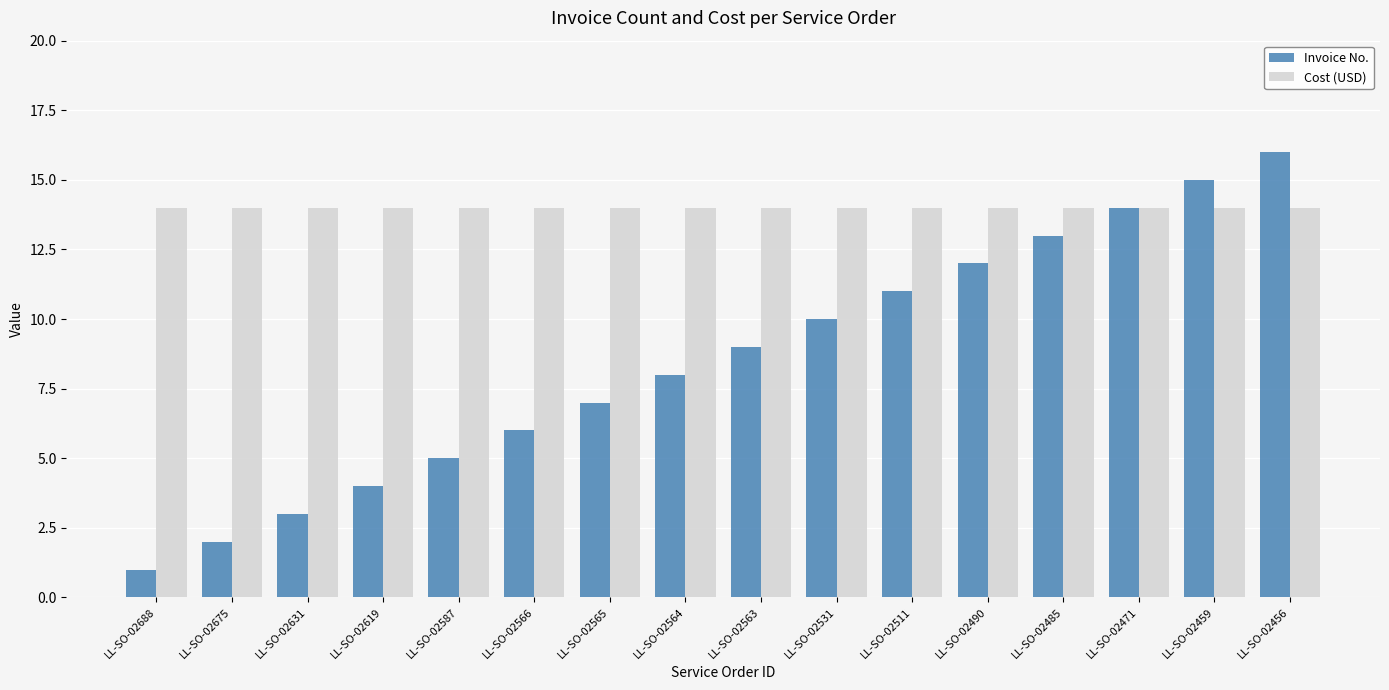

Reading left to right, transcribe all the data shown in this chart.

Invoice No.: LL-SO-02688=1	LL-SO-02675=2	LL-SO-02631=3	LL-SO-02619=4	LL-SO-02587=5	LL-SO-02566=6	LL-SO-02565=7	LL-SO-02564=8	LL-SO-02563=9	LL-SO-02531=10	LL-SO-02511=11	LL-SO-02490=12	LL-SO-02485=13	LL-SO-02471=14	LL-SO-02459=15	LL-SO-02456=16
Cost (USD): LL-SO-02688=14	LL-SO-02675=14	LL-SO-02631=14	LL-SO-02619=14	LL-SO-02587=14	LL-SO-02566=14	LL-SO-02565=14	LL-SO-02564=14	LL-SO-02563=14	LL-SO-02531=14	LL-SO-02511=14	LL-SO-02490=14	LL-SO-02485=14	LL-SO-02471=14	LL-SO-02459=14	LL-SO-02456=14